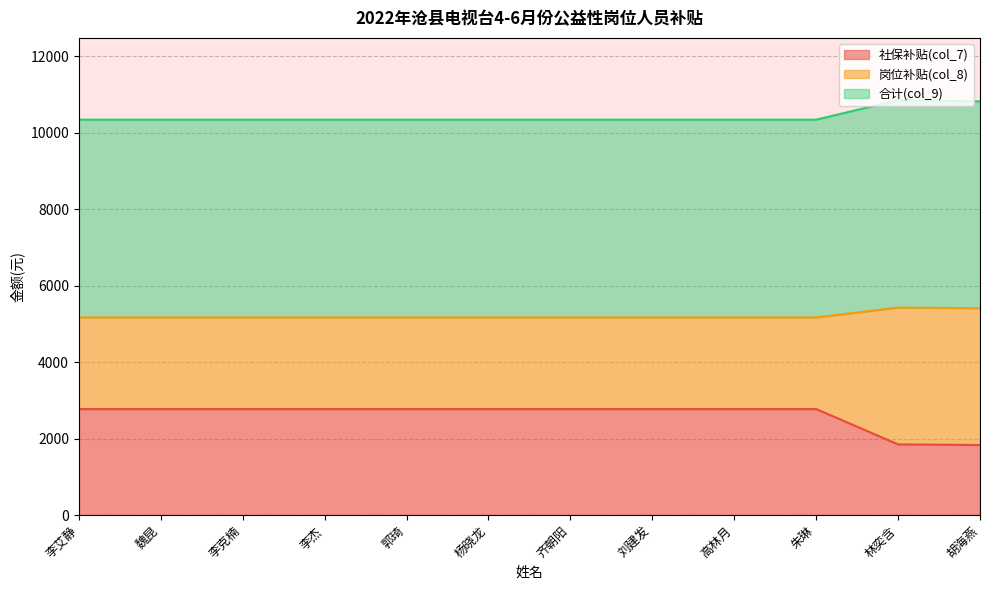

Does the chart display data point markers on the line(s)?

No